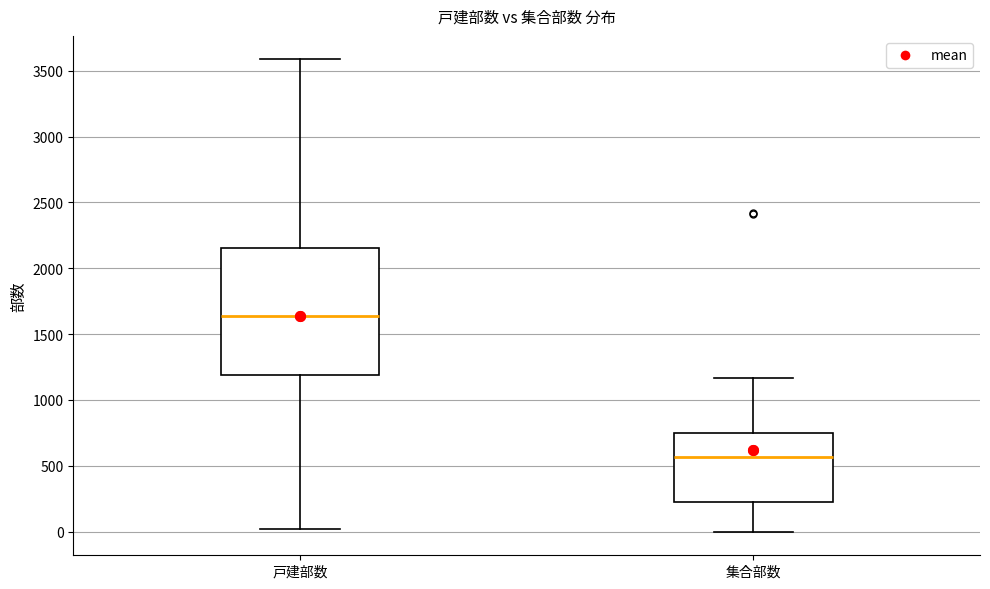

Reading left to right, read every box against the y-axis: the position of its median line, the range the box covers, and the ends of its whiskers. The values are not printed on the chart, so give them approximately, as read against the axis.

戸建部数: median 1650, box 1200 to 2150, whiskers 0 to 3600
集合部数: median 550, box 250 to 750, whiskers 0 to 1150